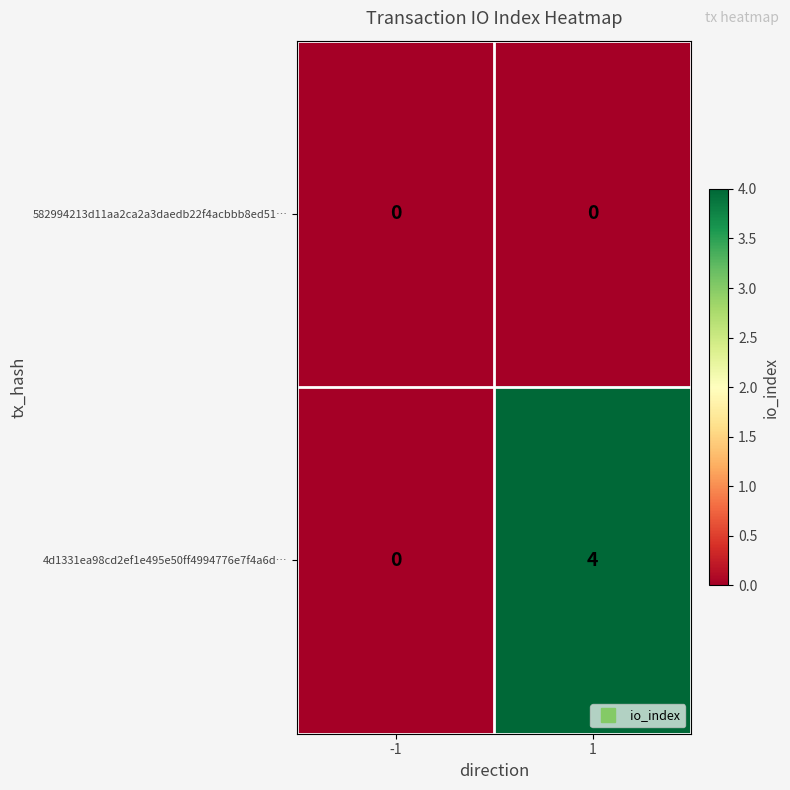

What is the sum of the 4d1331ea98cd2ef1e495e50ff4994776e7f4a6d… values at -1 and 1?

4